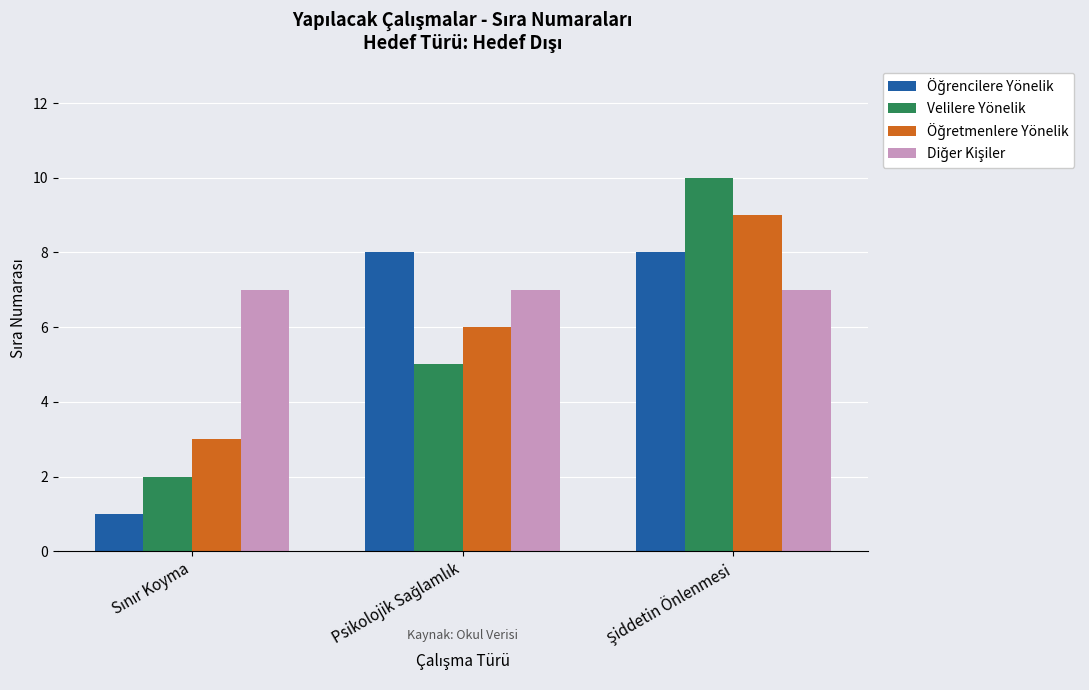

What is the maximum value shown in the chart?

10